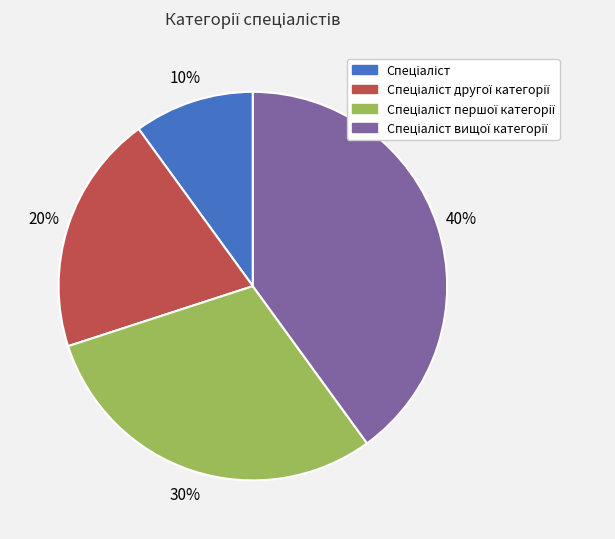

Does any single category account for the majority?

No